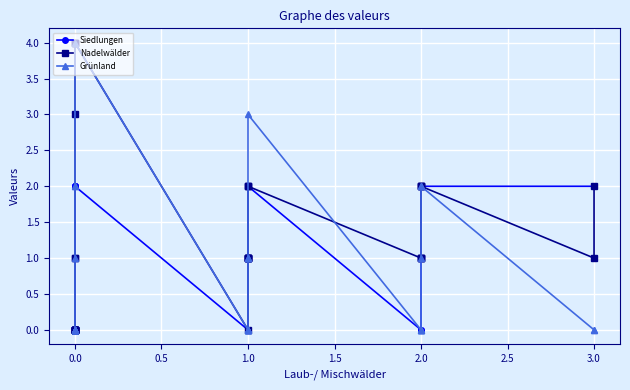

List the series in order of their peak value, lowest first.

Siedlungen, Nadelwälder, Grünland